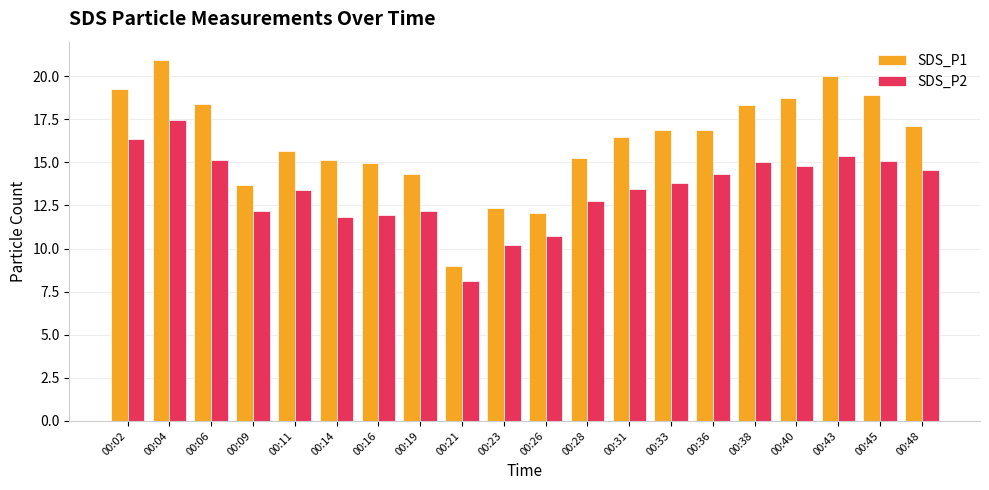

Are the bars grouped side by side (vs. stacked)?

Yes